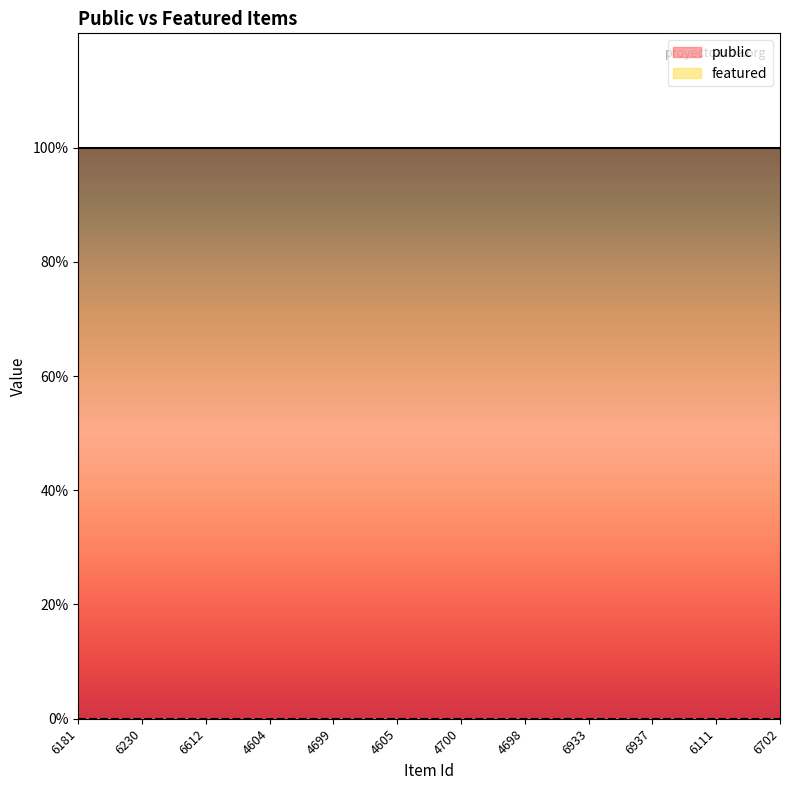

Which has a higher value, 6702 or 6937?

6702